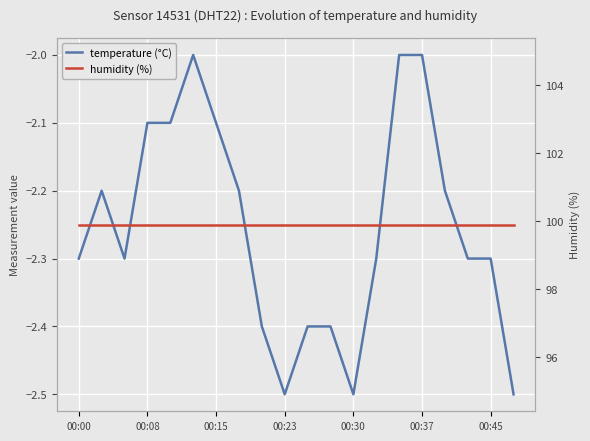

The temperature series shows -1.5 at 19. True or false?

False